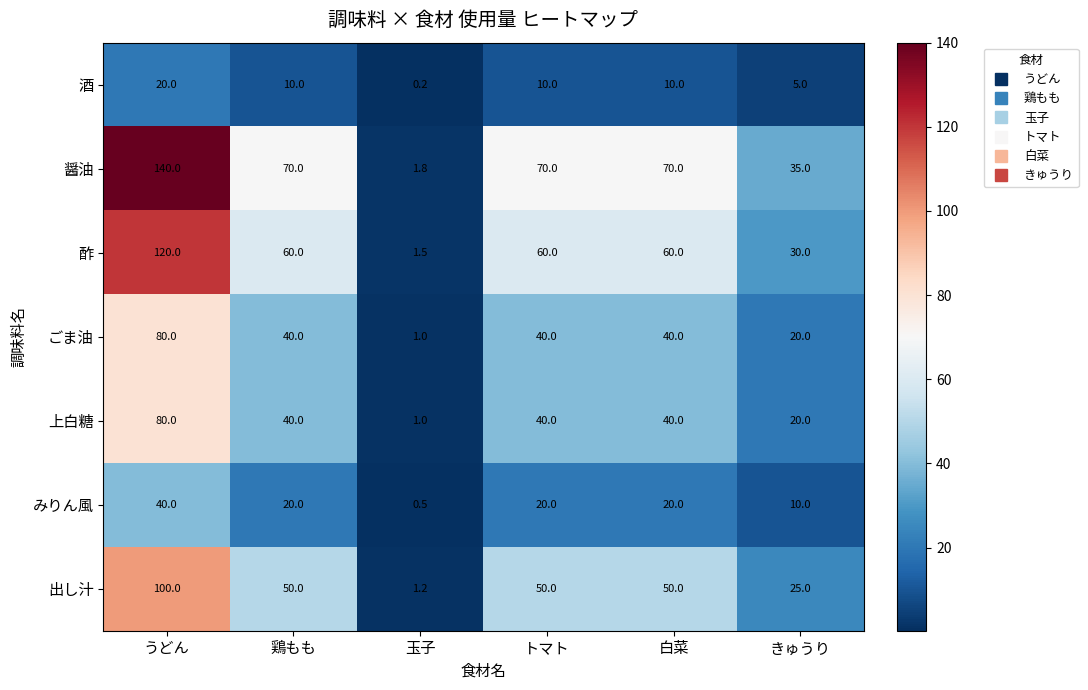

What is the spread (max minus min) of values at 白菜?

60.0